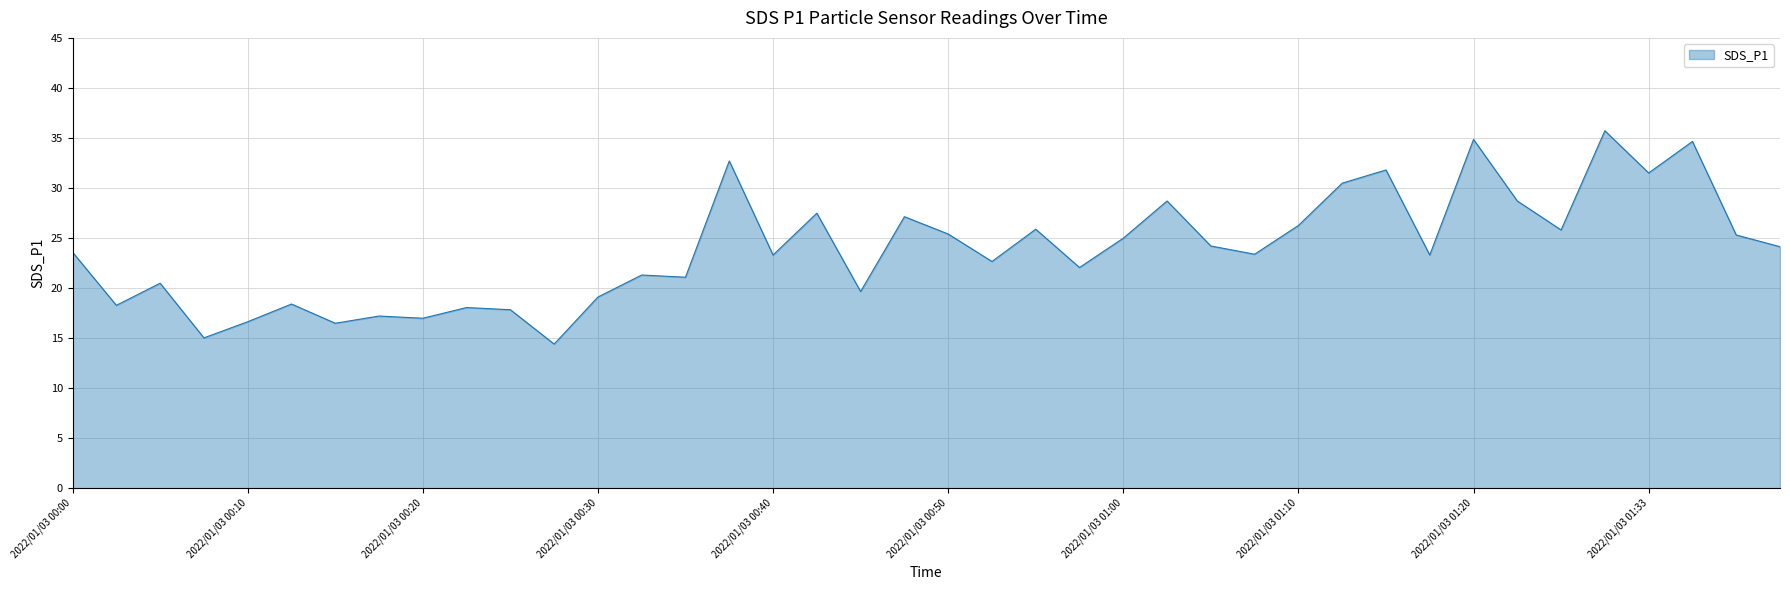

What is the greatest value displayed?

35.7